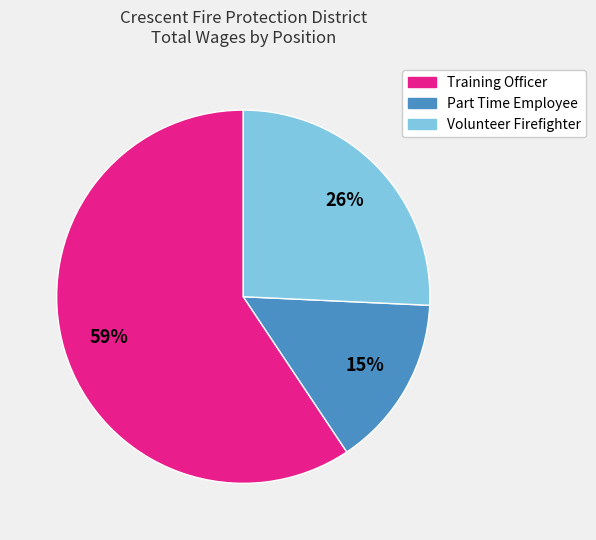

How many slices are in this pie chart?

3